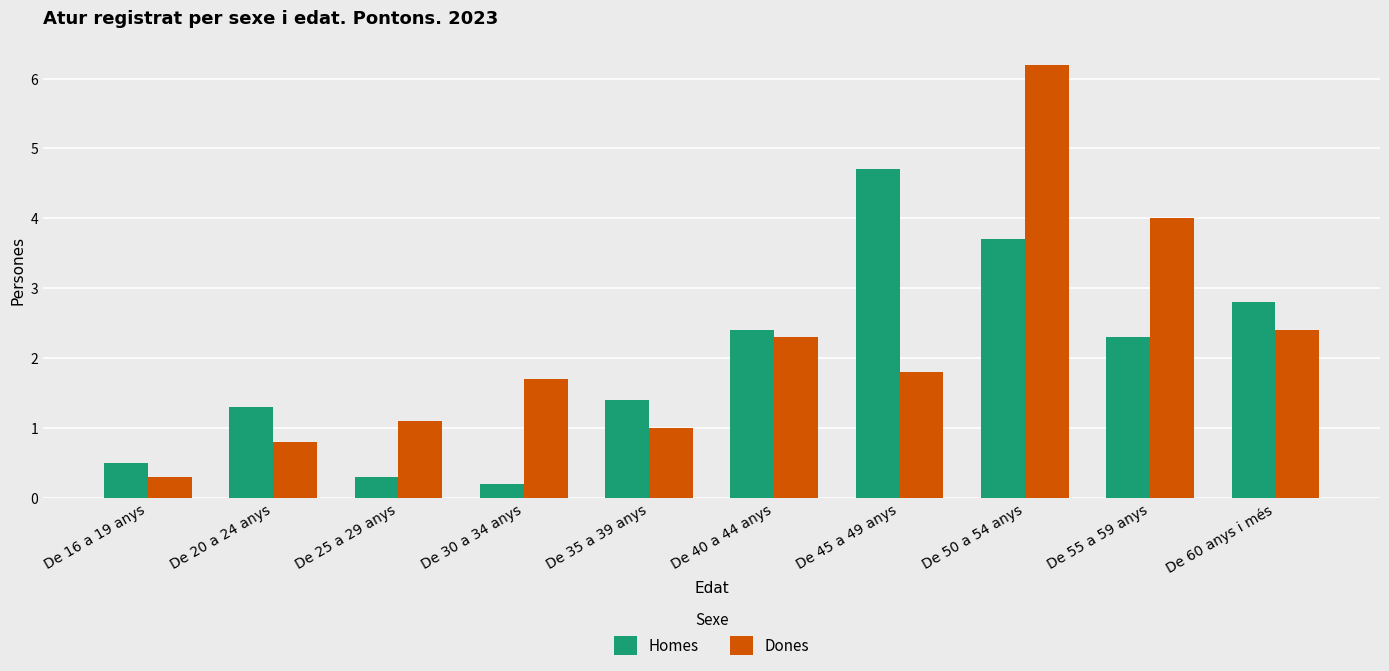

Reading right to left, list all the values displayed in this chart.

Homes: 2.8	2.3	3.7	4.7	2.4	1.4	0.2	0.3	1.3	0.5
Dones: 2.4	4.0	6.2	1.8	2.3	1.0	1.7	1.1	0.8	0.3